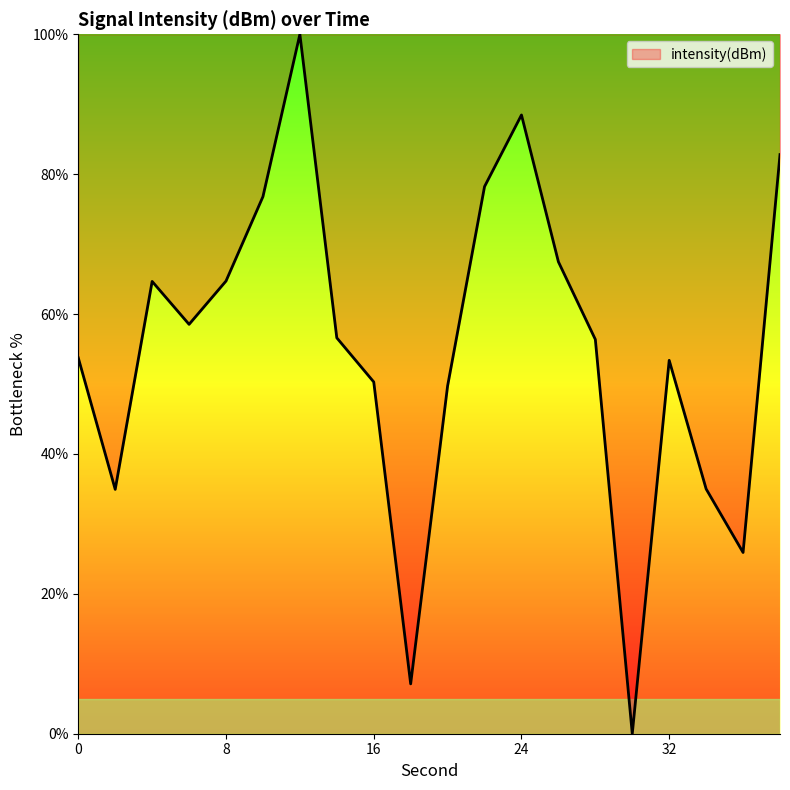

What is the greatest value displayed?

100.0